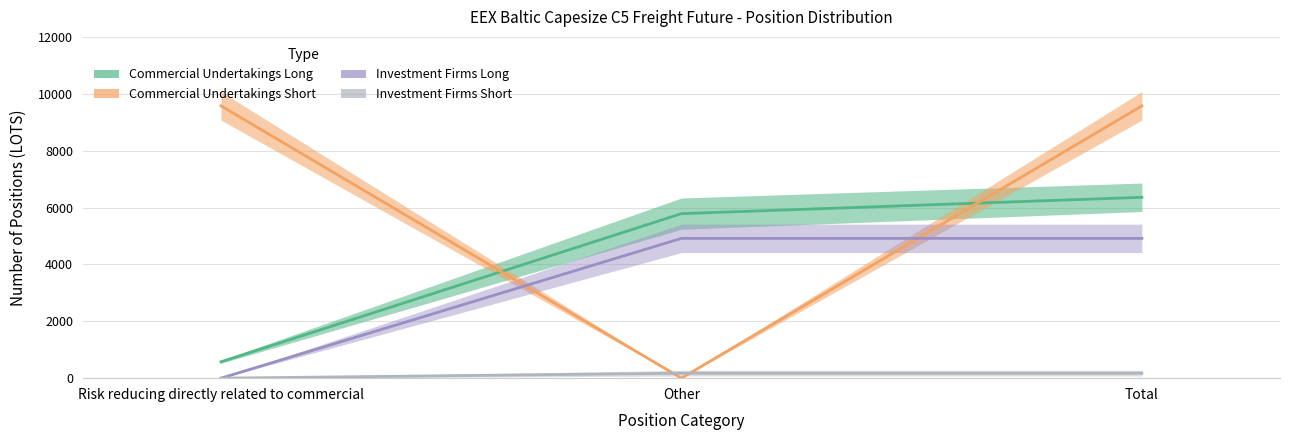

Reading left to right, what are all the values shown in this chart?

Commercial Undertakings Long: Risk reducing directly related to commercial=575	Other=5785	Total=6360
Commercial Undertakings Short: Risk reducing directly related to commercial=9575	Other=0	Total=9575
Investment Firms Long: Risk reducing directly related to commercial=0	Other=4915	Total=4915
Investment Firms Short: Risk reducing directly related to commercial=0	Other=175	Total=175